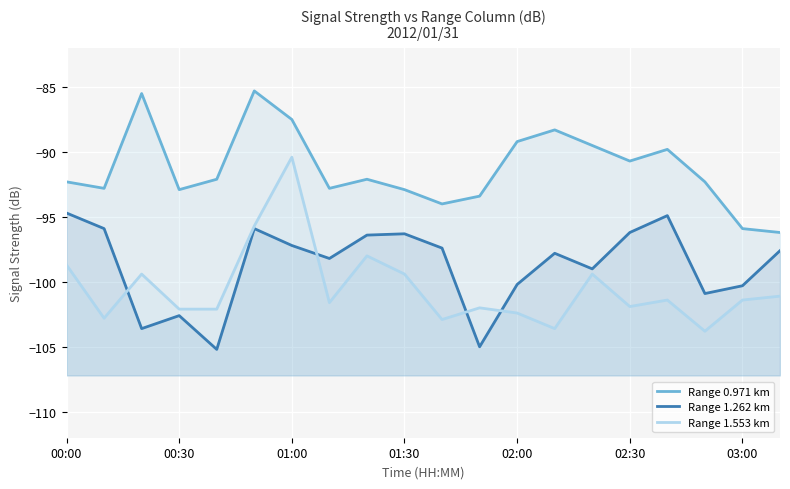

Rank the series by their maximum value, from lowest to highest.

Range 1.262 km, Range 1.553 km, Range 0.971 km